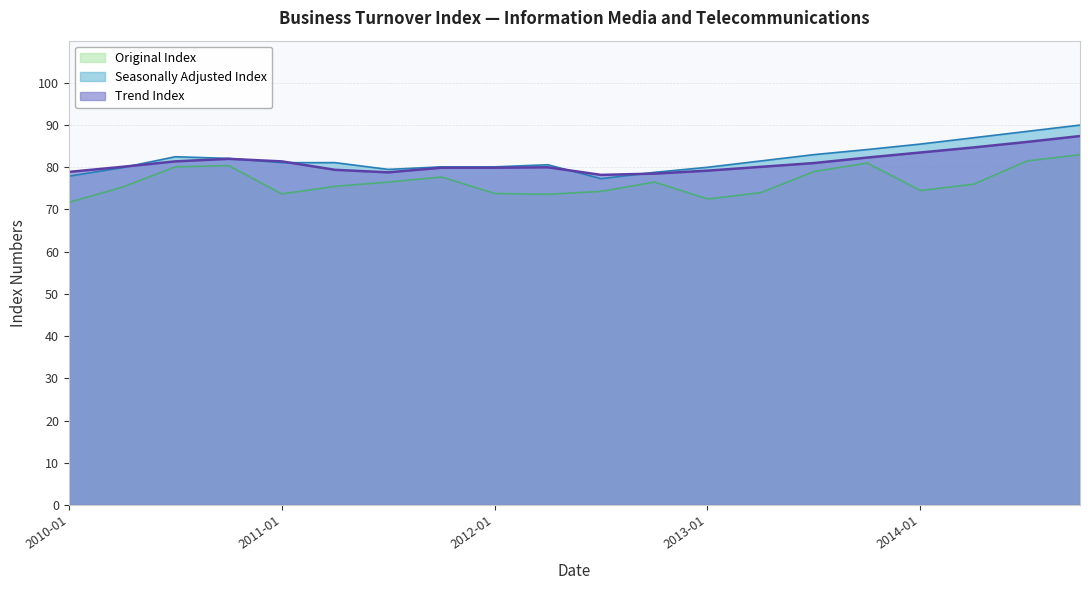

How many data points in Trend Index are above 80?

11